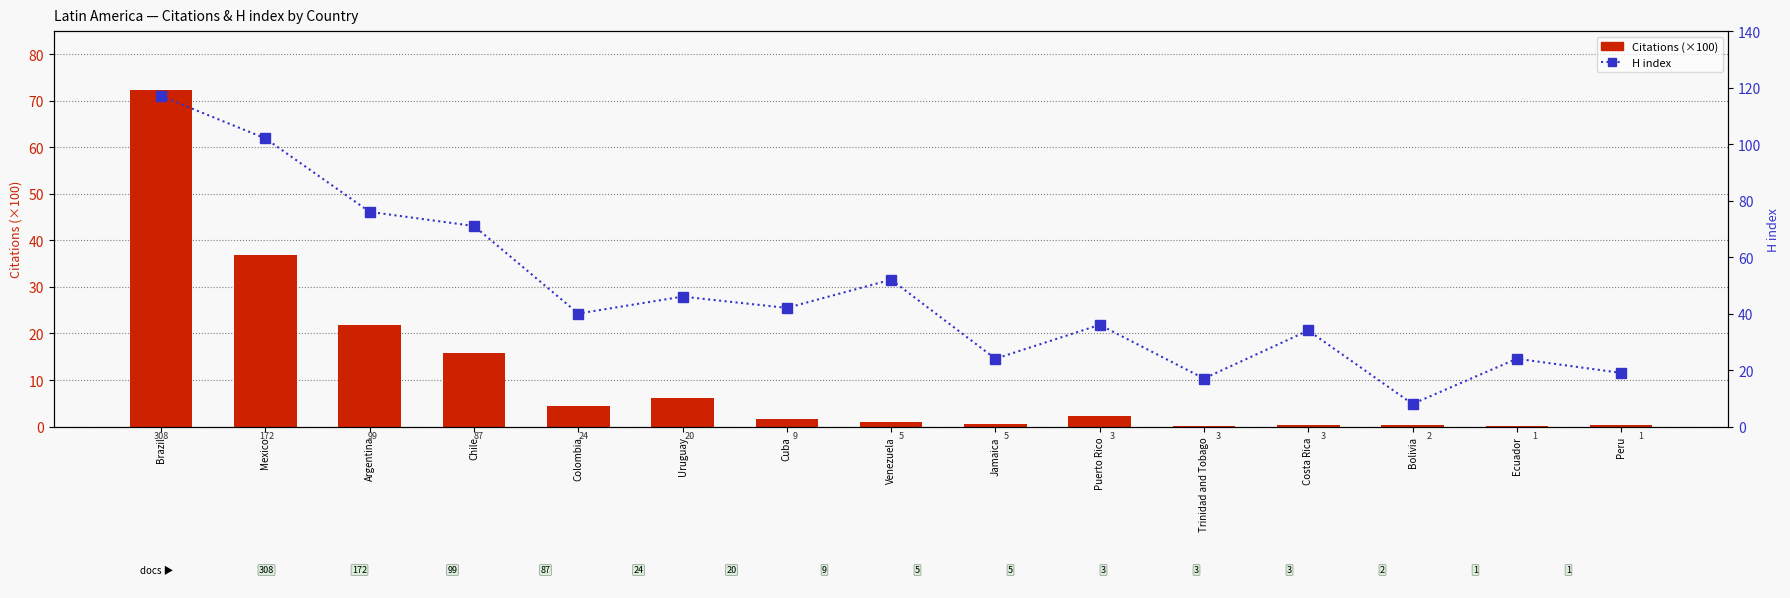

Rank the series by their maximum value, from lowest to highest.

Citations (×100), H index